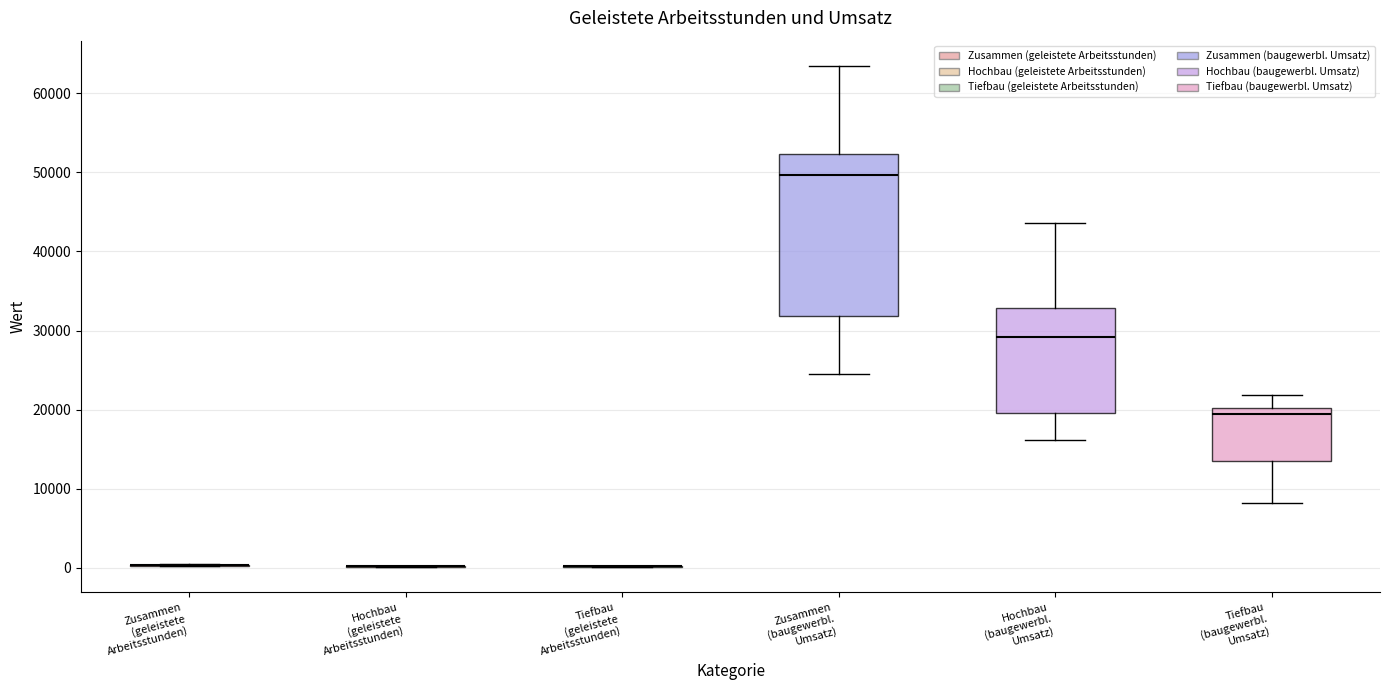

Reading left to right, transcribe this box plot: for each box, give where its median line is, the range the box spans, and where its two whiskers end, as read against the y-axis. The values are not printed on the chart, so give them approximately, as read against the axis.

Zusammen (geleistete Arbeitsstunden): box collapsed to a line at 0, whiskers 0 to 0
Hochbau (geleistete Arbeitsstunden): box collapsed to a line at 0, whiskers 0 to 0
Tiefbau (geleistete Arbeitsstunden): box collapsed to a line at 0, whiskers 0 to 0
Zusammen (baugewerbl. Umsatz): median 50000, box 32000 to 52000, whiskers 24000 to 63000
Hochbau (baugewerbl. Umsatz): median 29000, box 20000 to 33000, whiskers 16000 to 44000
Tiefbau (baugewerbl. Umsatz): median 19000, box 13000 to 20000, whiskers 8000 to 22000